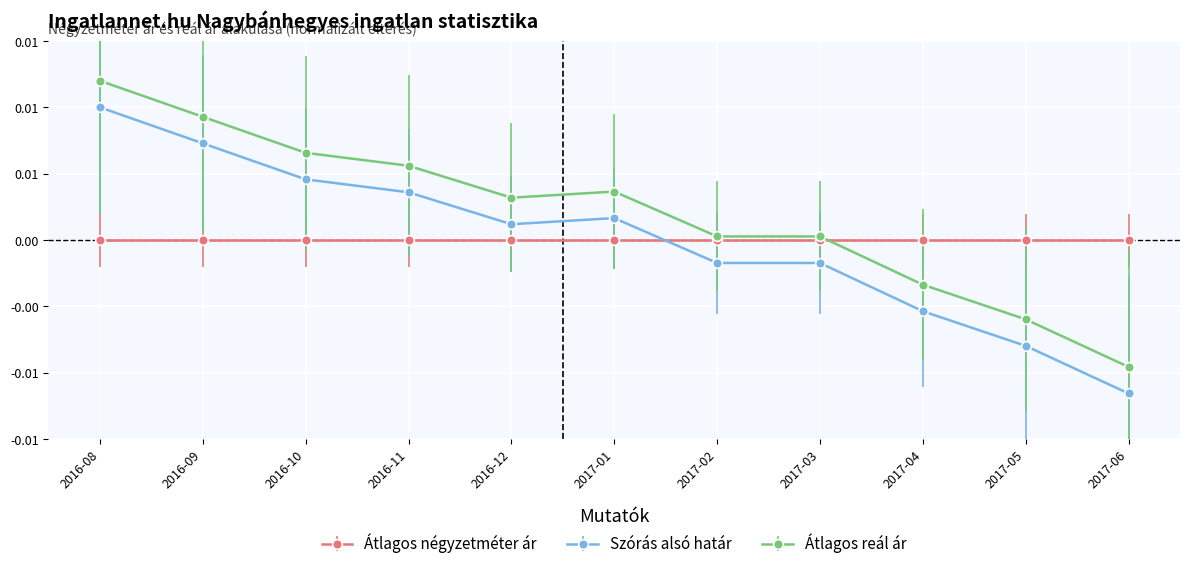

At how many categories does at least one series exceed 0?

8